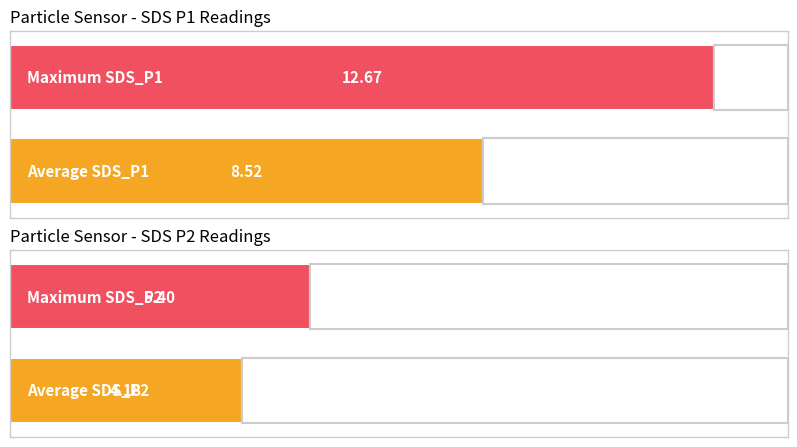

Which series has the largest total across all categories?

SDS_P1